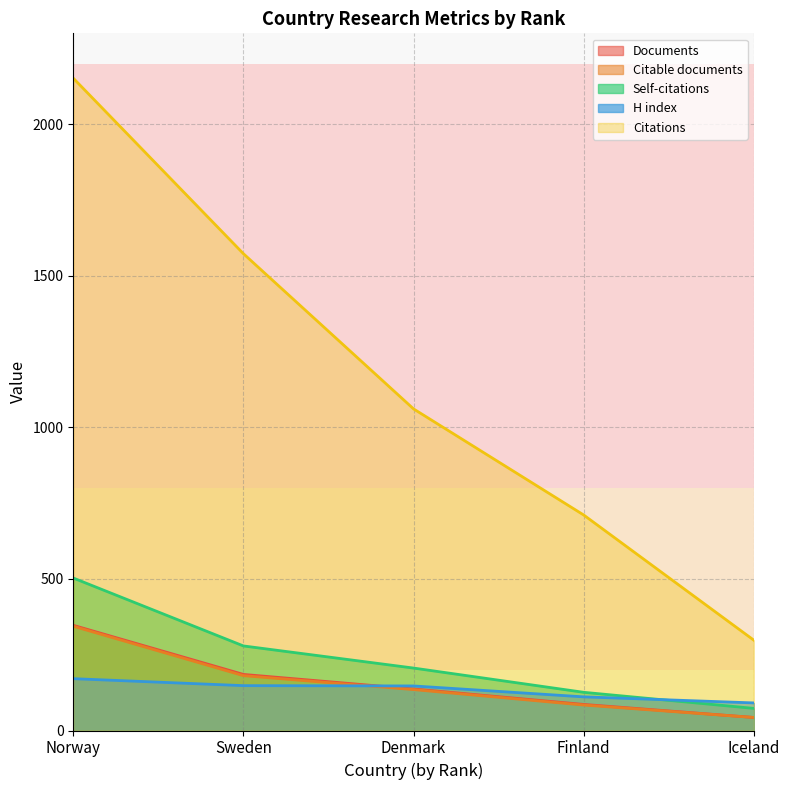

Rank the categories by Self-citations value from highest to lowest.

Norway, Sweden, Denmark, Finland, Iceland